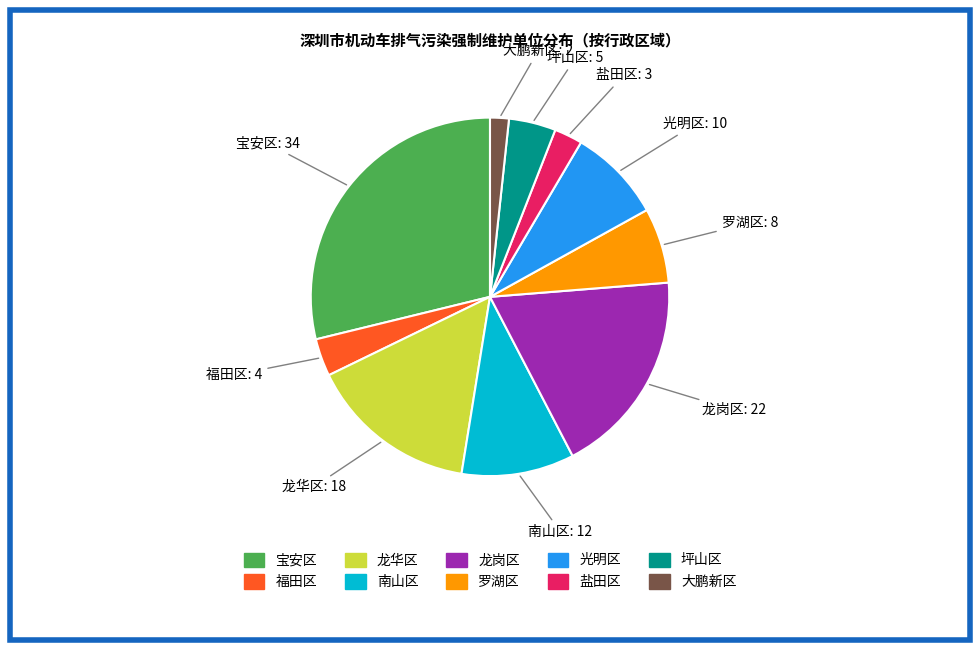

Is it true that 盐田区 is 3% of the pie?

True